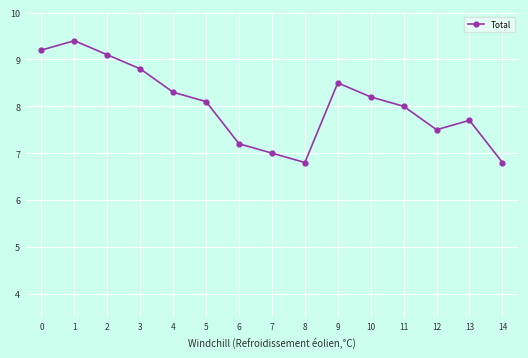

At which category does the chart reach its peak across all series?

1